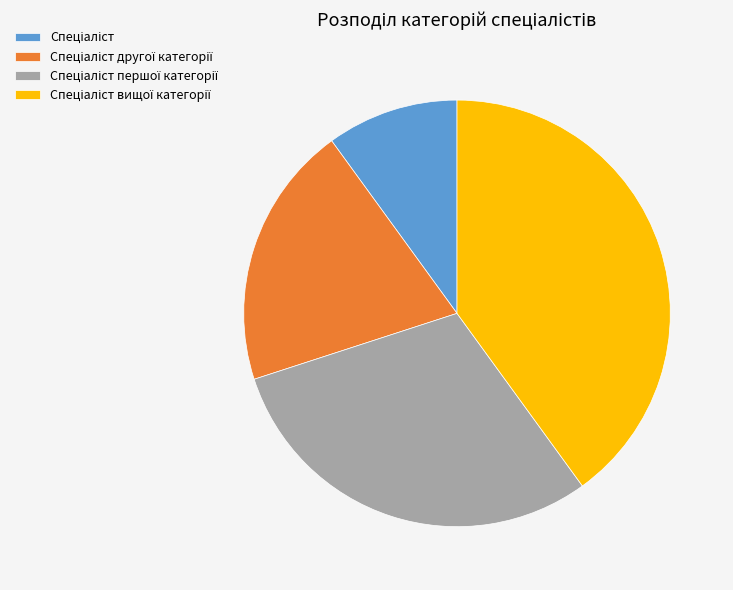

Is there any slice that represents more than half of the pie?

No